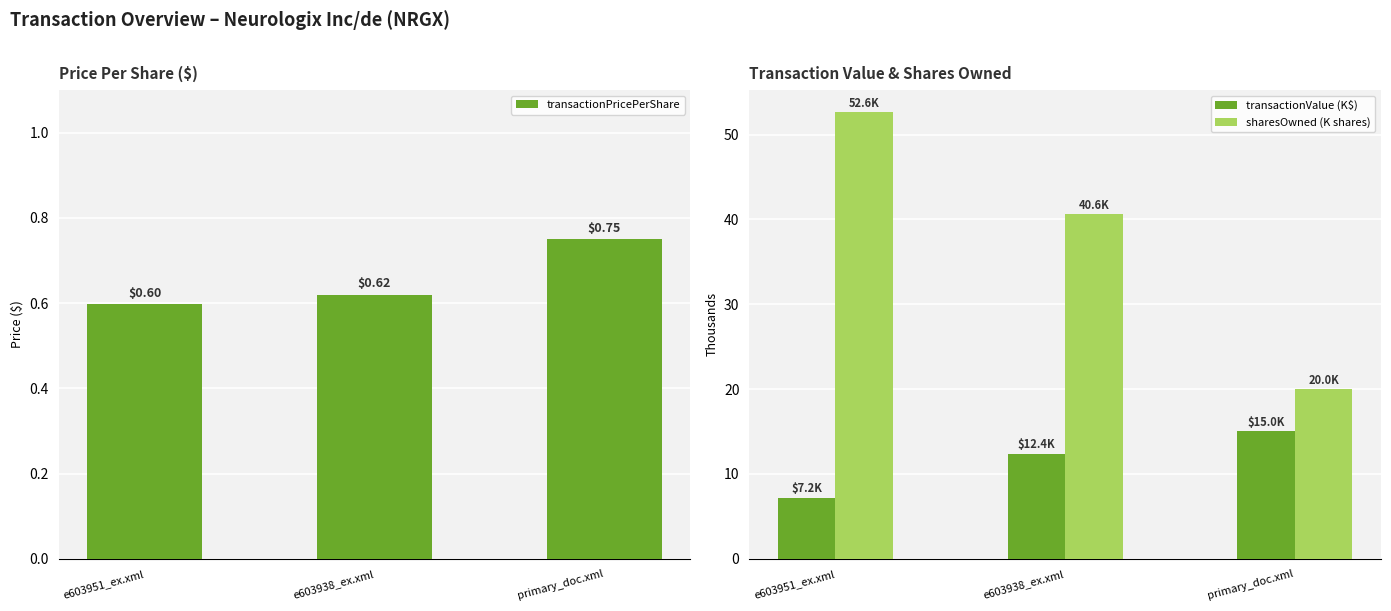

Which series has the largest total across all categories?

sharesOwned (K shares)